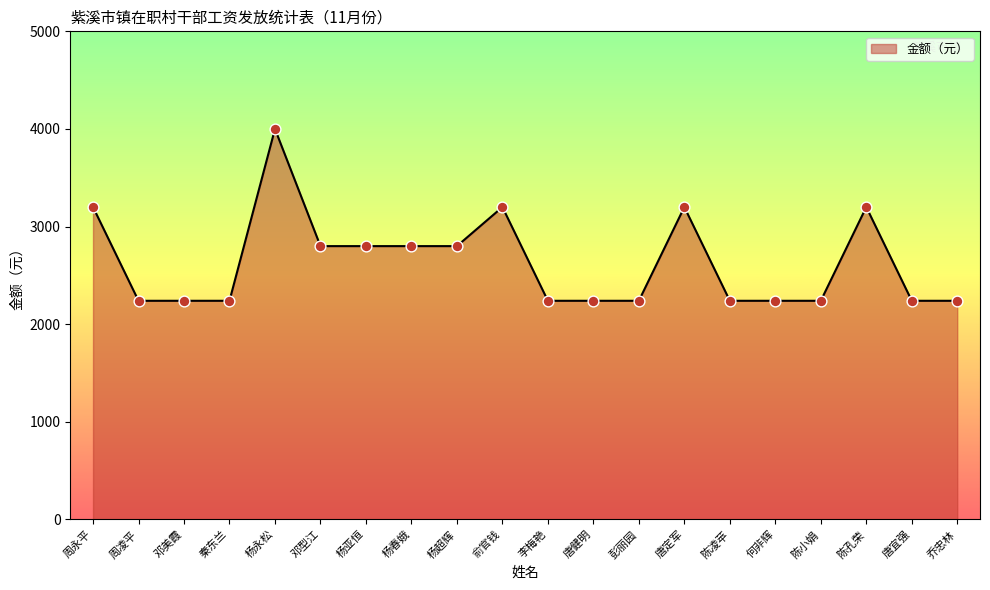

Between 唐健明 and 陈孔荣, which is larger?

陈孔荣